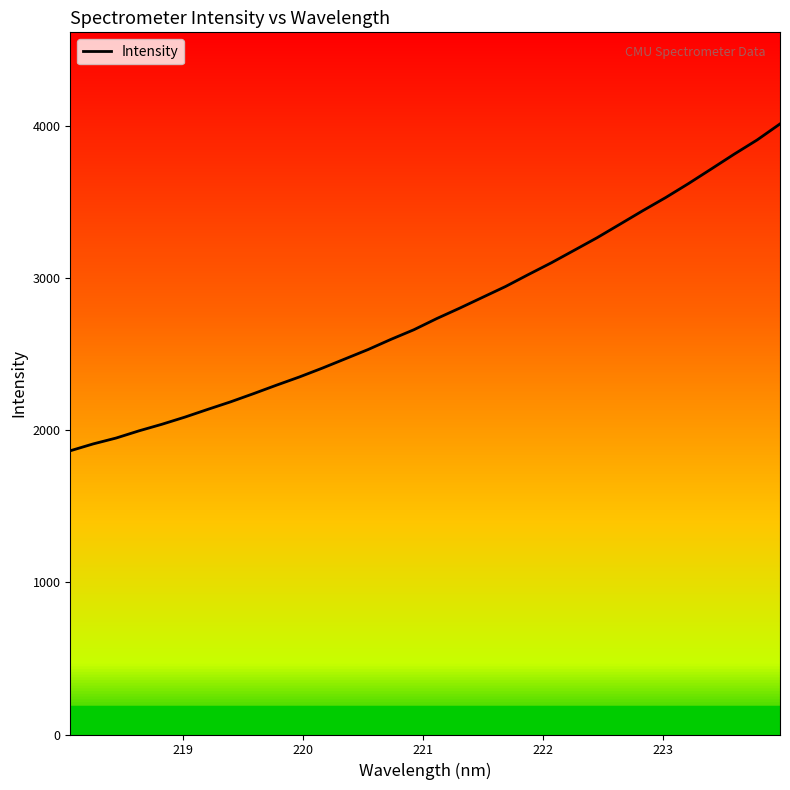

How many values are below 2733?

16